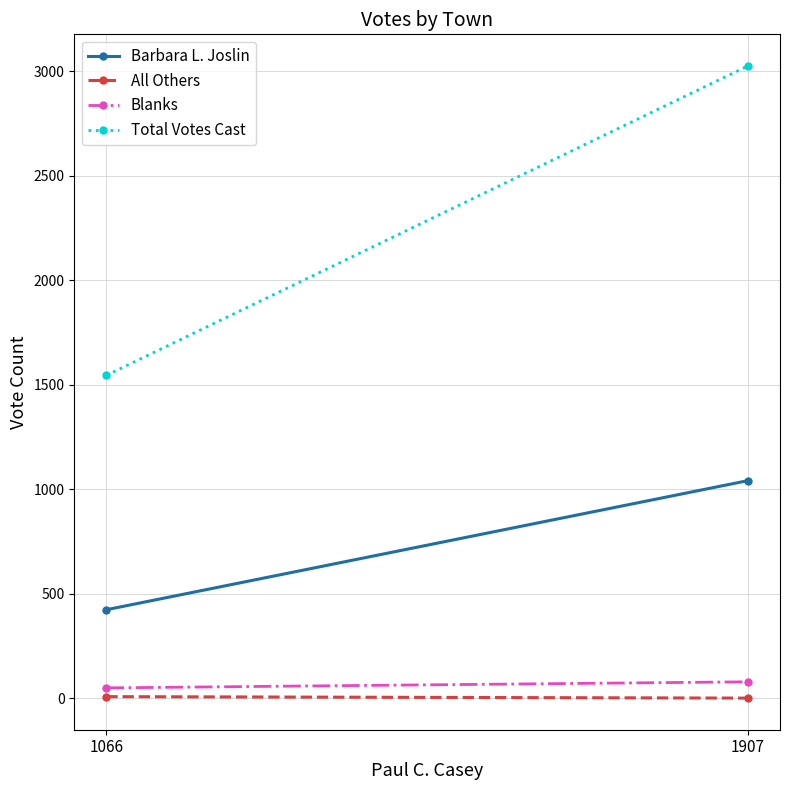

What is the sum of the All Others values at 1907 and 1066?

7